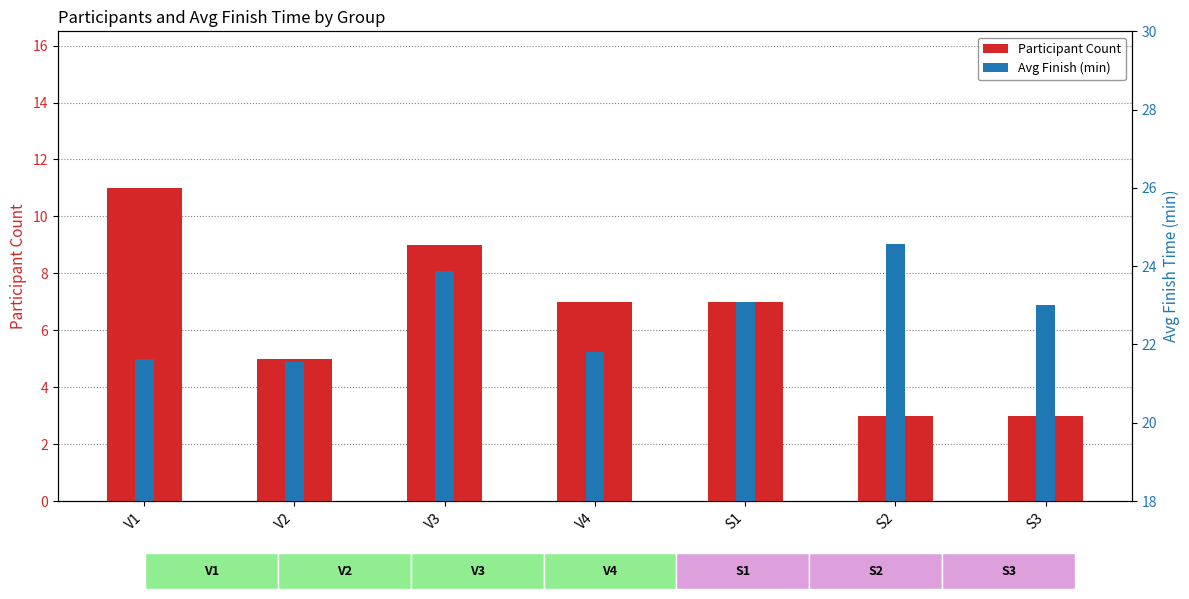

Which series has the largest total across all categories?

Avg Finish (min)